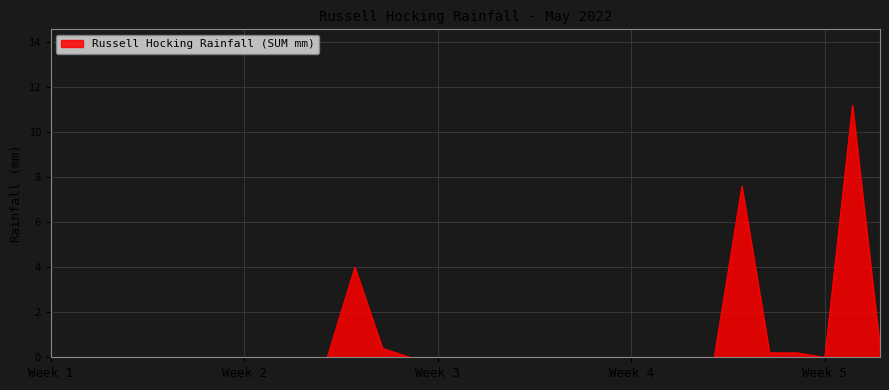

True or false: there are more than 0 points higher than both neighbors.

True